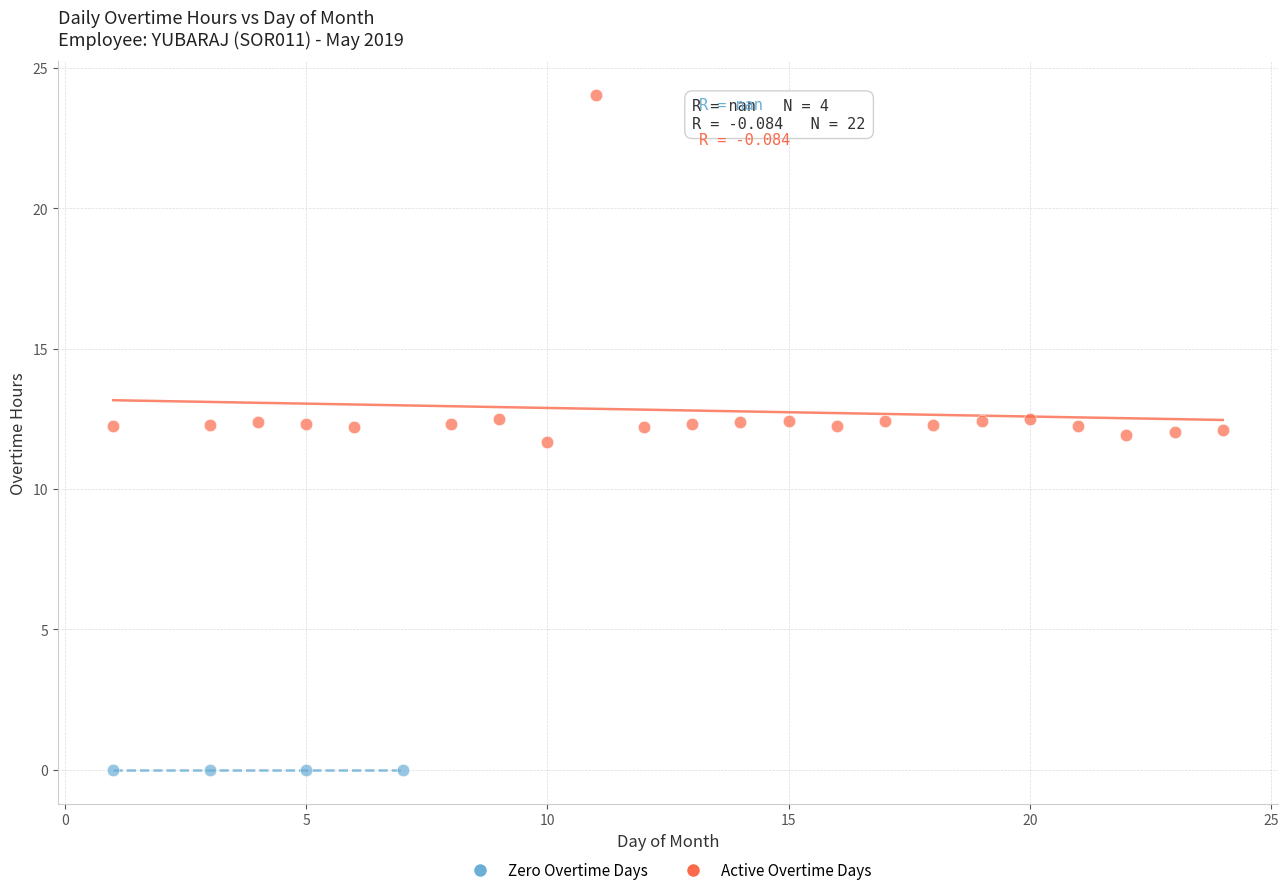

Which series reaches the minimum Y coordinate?

Zero Overtime Days